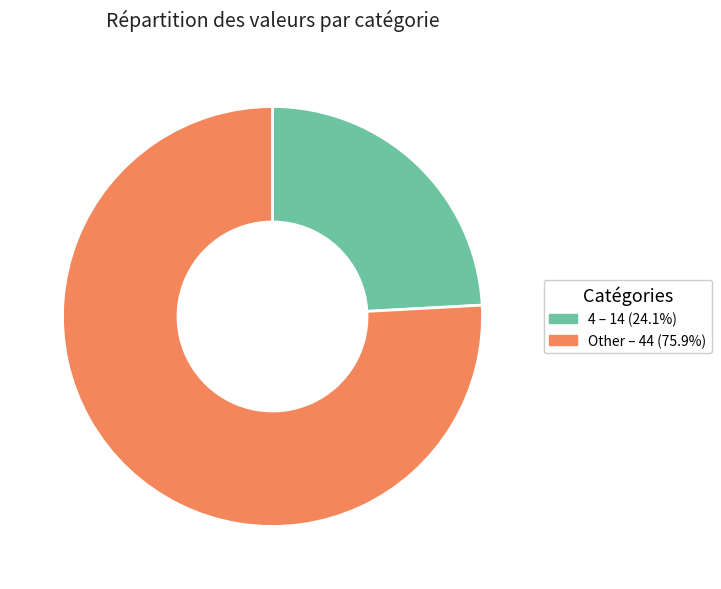

Is there any slice that represents more than half of the pie?

Yes